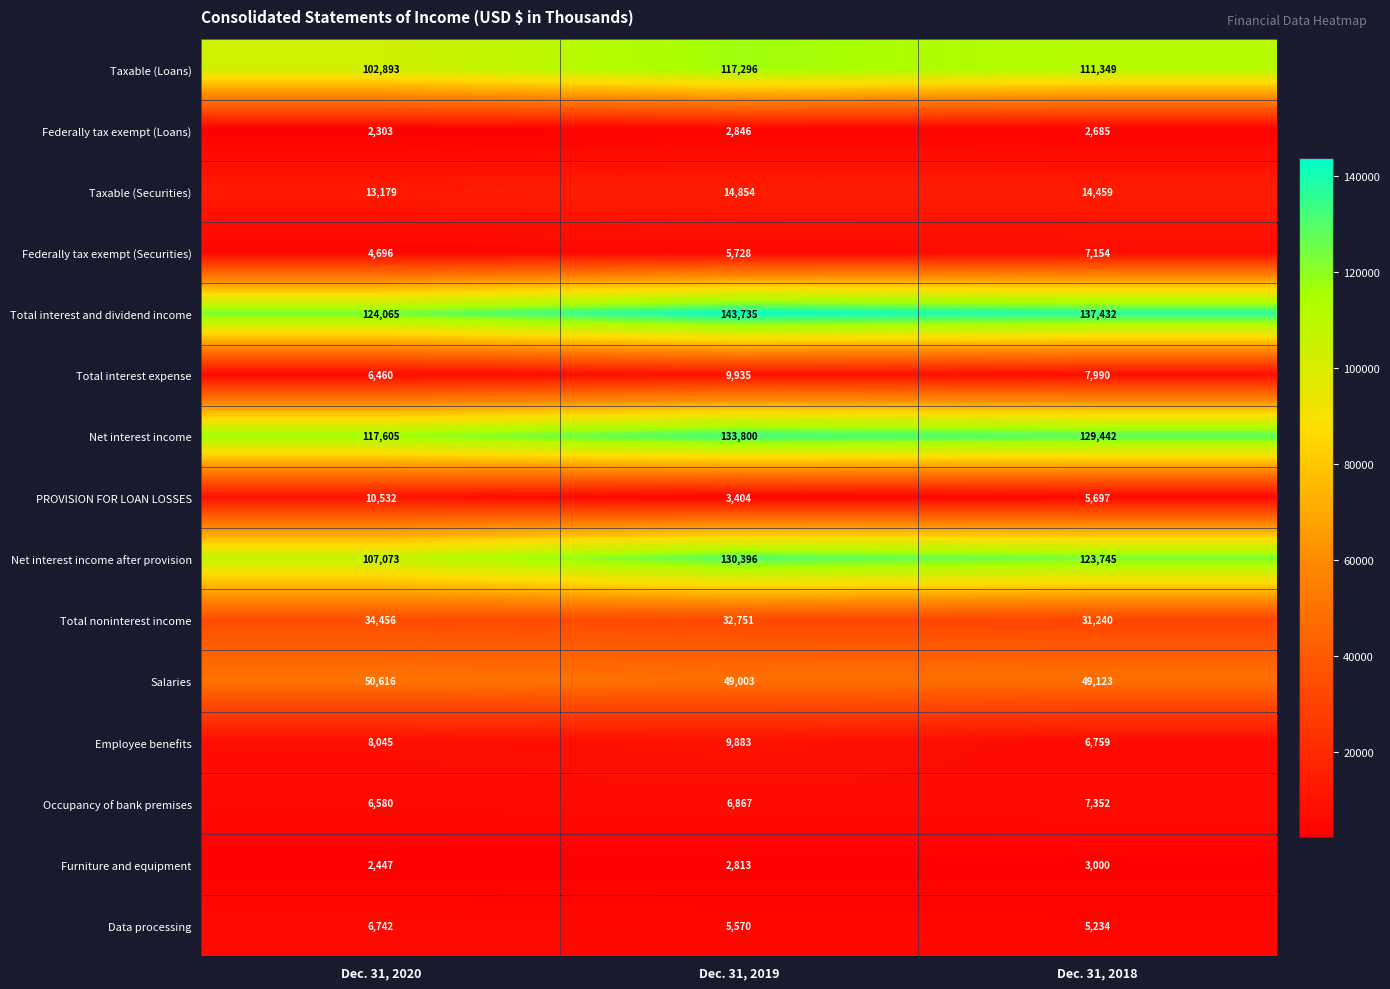

At which label does Taxable (Loans) reach its minimum?

Dec. 31, 2020